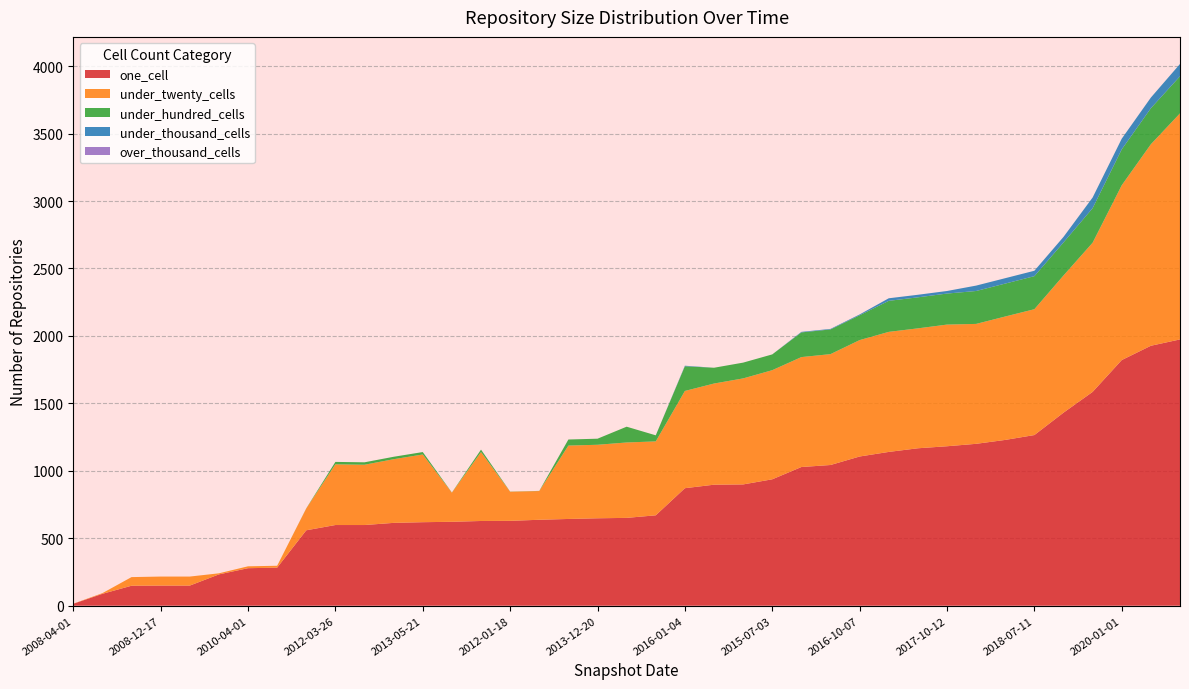

Reading right to left, what are all the values shown in this chart?

one_cell: 2020-07-01=1974	2020-04-01=1927	2020-01-01=1821	2019-07-01=1585	2019-01-01=1431	2018-07-11=1265	2018-04-09=1229	2017-12-22=1200	2017-10-12=1182	2017-07-24=1167	2017-04-12=1140	2016-10-07=1106	2016-07-04=1043	2016-04-05=1028	2015-07-03=937	2015-04-09=899	2015-01-19=897	2016-01-04=871	2014-03-28=670	2014-09-08=651	2013-12-20=648	2013-09-10=643	2012-03-26=637	2012-01-18=629	2013-07-09=628	2011-06-10=622	2013-05-21=619	2013-02-20=614	2012-07-13=598	2012-03-26=598	2011-02-21=559	2010-07-26=282	2010-04-01=278	2009-09-25=232	2009-04-06=149	2008-12-17=149	2008-10-10=148	2008-06-27=88	2008-04-01=14
under_twenty_cells: 2020-07-01=1676	2020-04-01=1494	2020-01-01=1296	2019-07-01=1106	2019-01-01=1017	2018-07-11=933	2018-04-09=915	2017-12-22=889	2017-10-12=902	2017-07-24=889	2017-04-12=890	2016-10-07=863	2016-07-04=822	2016-04-05=815	2015-07-03=809	2015-04-09=786	2015-01-19=750	2016-01-04=721	2014-03-28=548	2014-09-08=559	2013-12-20=545	2013-09-10=544	2012-03-26=213	2012-01-18=216	2013-07-09=511	2011-06-10=216	2013-05-21=502	2013-02-20=472	2012-07-13=447	2012-03-26=450	2011-02-21=162	2010-07-26=14	2010-04-01=14	2009-09-25=8	2009-04-06=67	2008-12-17=67	2008-10-10=64	2008-06-27=5	2008-04-01=1
under_hundred_cells: 2020-07-01=275	2020-04-01=267	2020-01-01=266	2019-07-01=256	2019-01-01=245	2018-07-11=245	2018-04-09=244	2017-12-22=244	2017-10-12=230	2017-07-24=230	2017-04-12=230	2016-10-07=184	2016-07-04=183	2016-04-05=183	2015-07-03=117	2015-04-09=117	2015-01-19=117	2016-01-04=183	2014-03-28=45	2014-09-08=117	2013-12-20=45	2013-09-10=45	2012-03-26=1	2012-01-18=1	2013-07-09=18	2011-06-10=1	2013-05-21=18	2013-02-20=18	2012-07-13=18	2012-03-26=18	2011-02-21=1	2010-07-26=0	2010-04-01=0	2009-09-25=0	2009-04-06=0	2008-12-17=0	2008-10-10=0	2008-06-27=0	2008-04-01=0
under_thousand_cells: 2020-07-01=91	2020-04-01=79	2020-01-01=79	2019-07-01=79	2019-01-01=41	2018-07-11=40	2018-04-09=40	2017-12-22=40	2017-10-12=19	2017-07-24=19	2017-04-12=19	2016-10-07=6	2016-07-04=4	2016-04-05=4	2015-07-03=0	2015-04-09=0	2015-01-19=0	2016-01-04=4	2014-03-28=0	2014-09-08=0	2013-12-20=0	2013-09-10=0	2012-03-26=0	2012-01-18=0	2013-07-09=0	2011-06-10=0	2013-05-21=0	2013-02-20=0	2012-07-13=0	2012-03-26=0	2011-02-21=0	2010-07-26=0	2010-04-01=0	2009-09-25=0	2009-04-06=0	2008-12-17=0	2008-10-10=0	2008-06-27=0	2008-04-01=0
over_thousand_cells: 2020-07-01=0	2020-04-01=0	2020-01-01=0	2019-07-01=0	2019-01-01=0	2018-07-11=0	2018-04-09=0	2017-12-22=0	2017-10-12=0	2017-07-24=0	2017-04-12=0	2016-10-07=0	2016-07-04=0	2016-04-05=0	2015-07-03=0	2015-04-09=0	2015-01-19=0	2016-01-04=0	2014-03-28=0	2014-09-08=0	2013-12-20=0	2013-09-10=0	2012-03-26=0	2012-01-18=0	2013-07-09=0	2011-06-10=0	2013-05-21=0	2013-02-20=0	2012-07-13=0	2012-03-26=0	2011-02-21=0	2010-07-26=0	2010-04-01=0	2009-09-25=0	2009-04-06=0	2008-12-17=0	2008-10-10=0	2008-06-27=0	2008-04-01=0